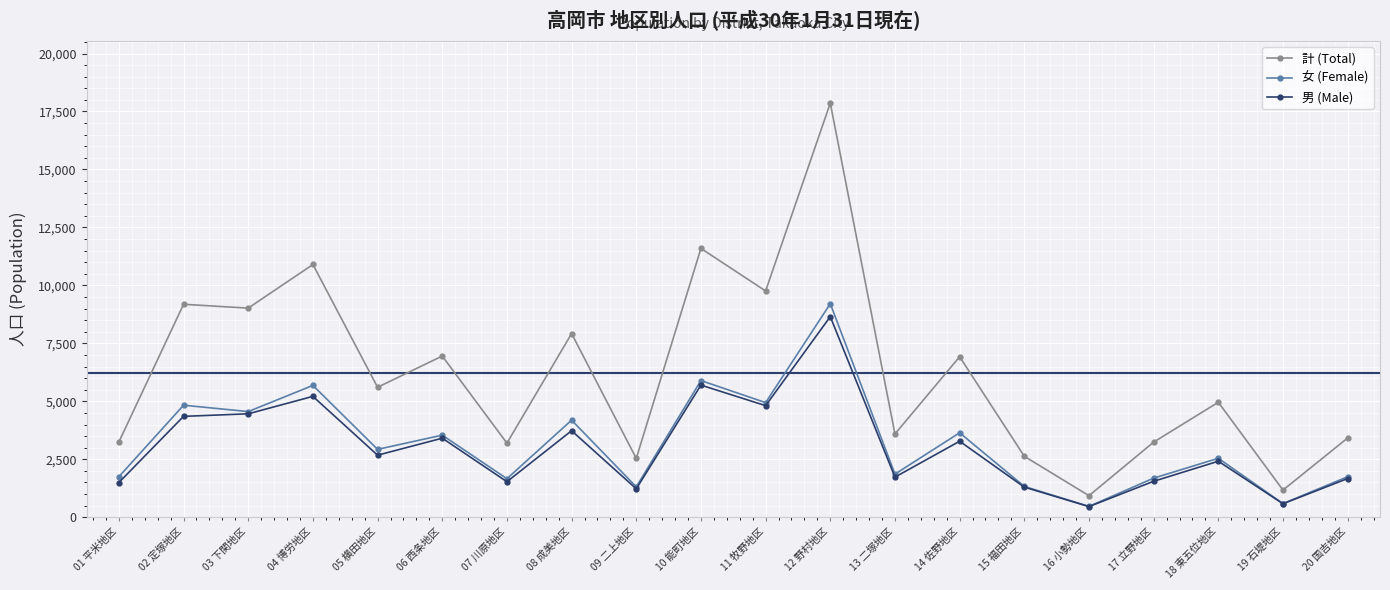

What is the label of the 13th point from the left?

13 二塚地区